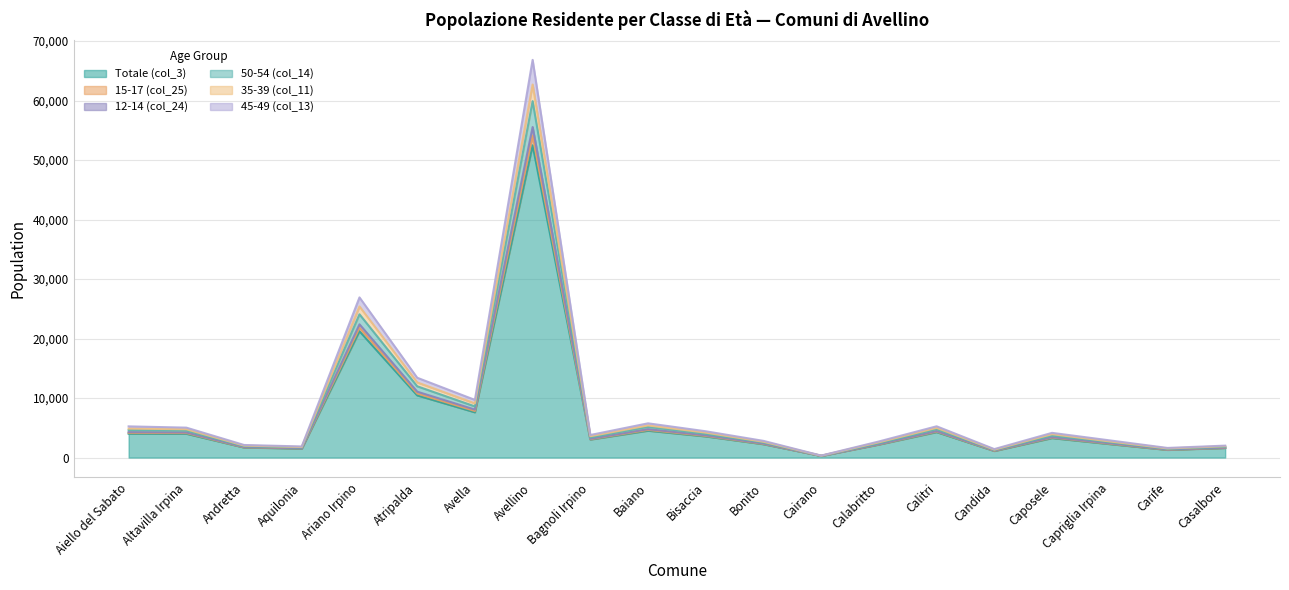

What is the value of the 35-39 (col_11) point at the 6th from the left?

11077